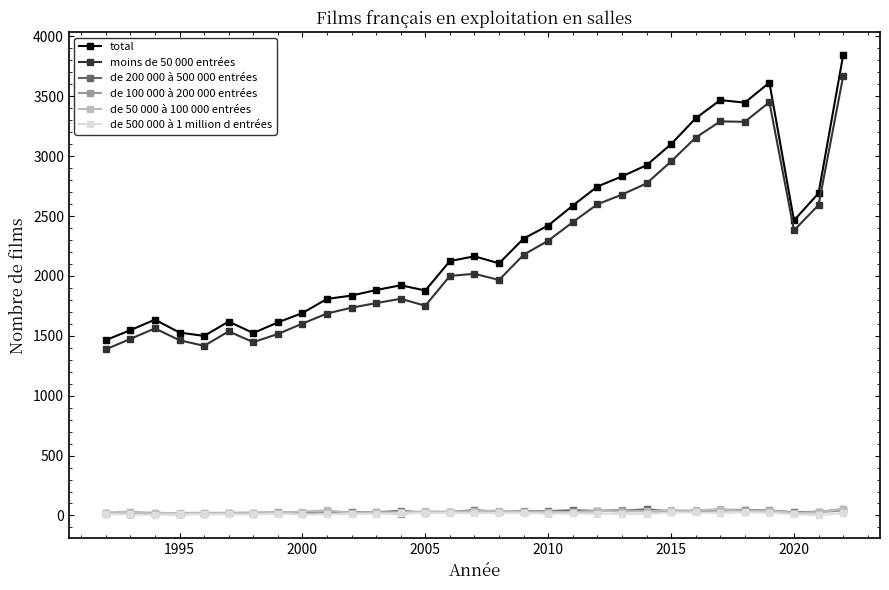

What is the maximum value shown in the chart?

3842